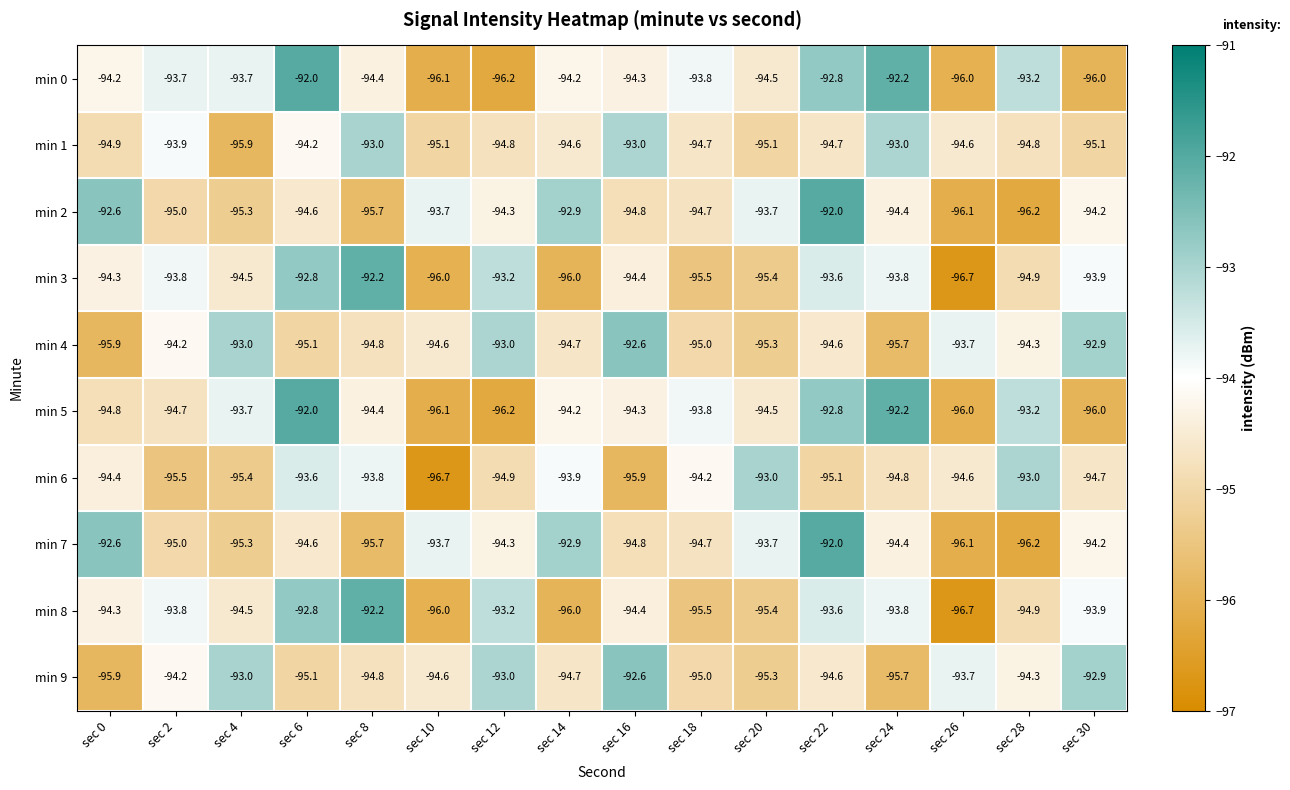

What is the sum of the min 0 values at sec 16 and sec 4?

-188.0